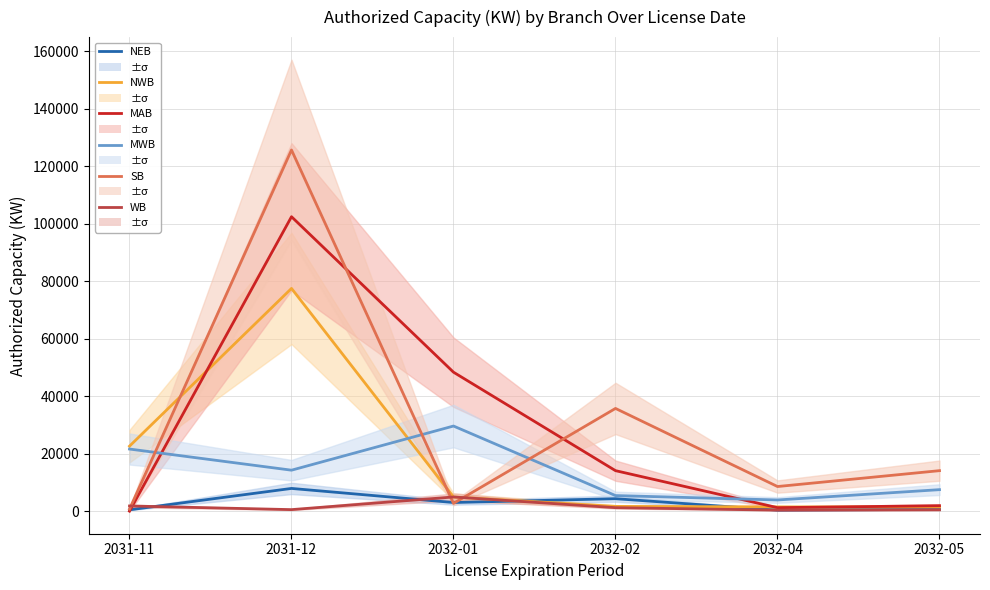

What is the label of the 3rd point from the left?

2032-01